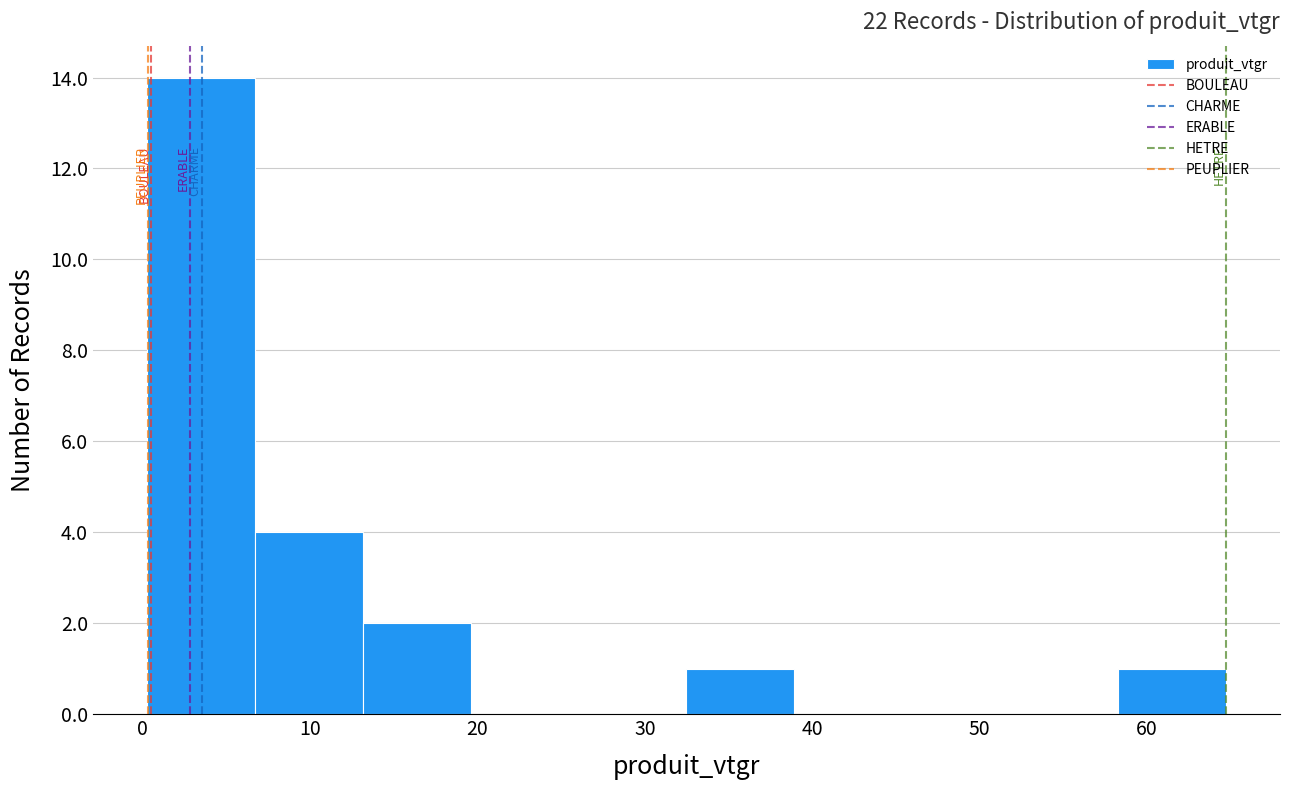

Reading left to right, transcribe this chart: for each bar, give the range it covers on the x-axis and its height. Neither the bar edges nor the heights are printed on the chart, so give them approximately, as read against the axes.

0 to 7: 14
7 to 13: 4
13 to 20: 2
20 to 26: 0
26 to 32: 0
32 to 39: 1
39 to 45: 0
45 to 52: 0
52 to 58: 0
58 to 65: 1